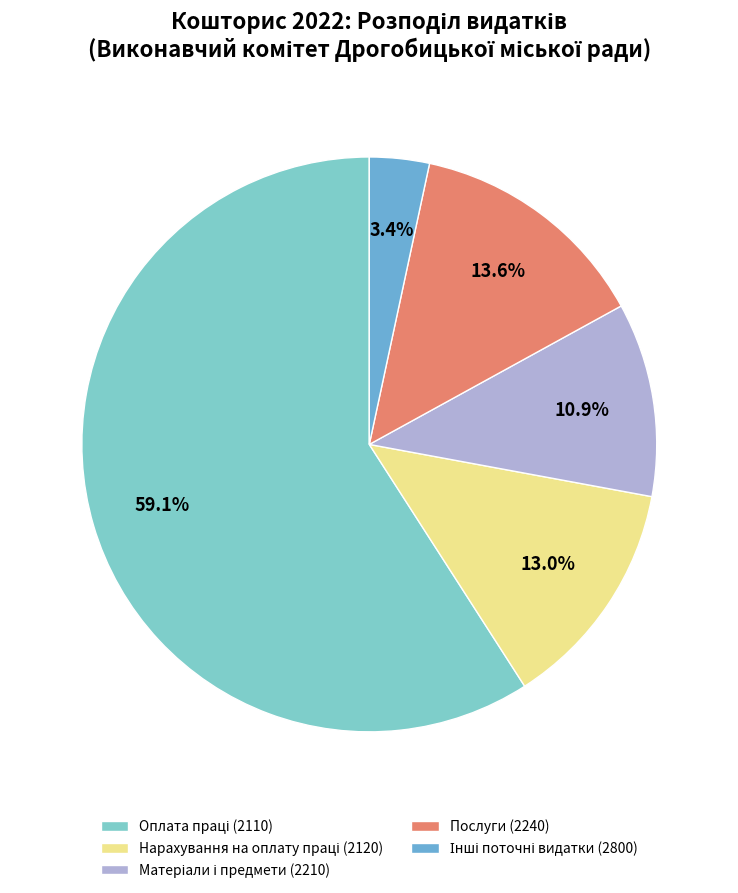

How many slices are in this pie chart?

5